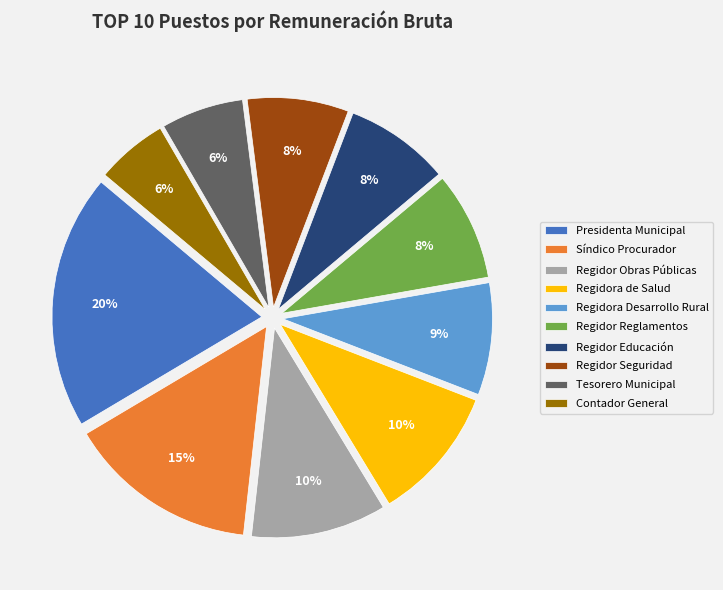

What is the largest slice in the pie chart?

Presidenta Municipal